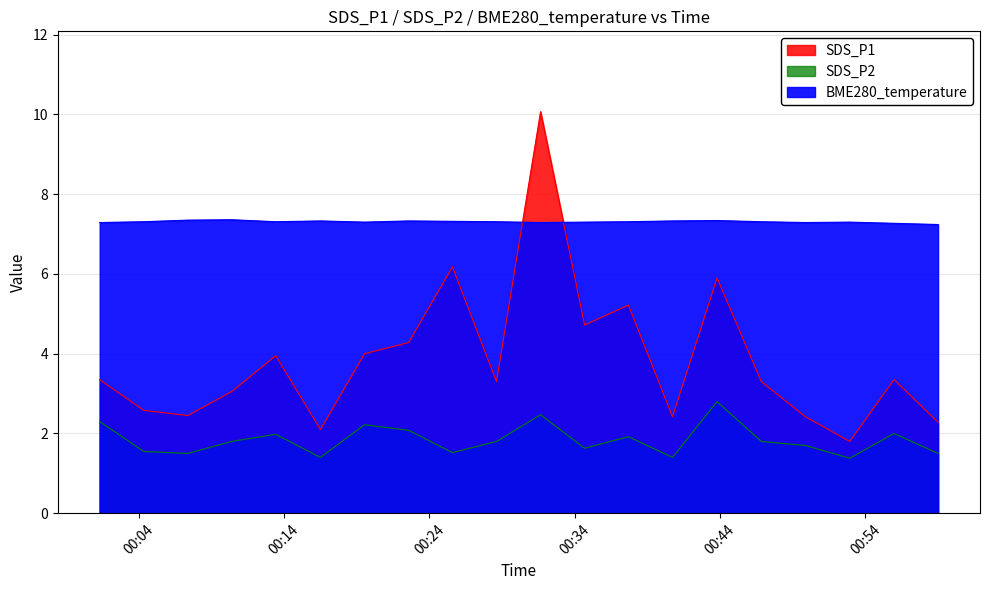

Reading right to left, list all the values displayed in this chart.

BME280_temperature: 7.2	7.3	7.3	7.3	7.3	7.3	7.3	7.3	7.3	7.3	7.3	7.3	7.3	7.3	7.3	7.3	7.4	7.3	7.3	7.3
SDS_P1: 2.3	3.4	1.8	2.4	3.3	5.9	2.4	5.2	4.7	10.1	3.3	6.2	4.3	4.0	2.1	4.0	3.0	2.5	2.6	3.4
SDS_P2: 1.5	2.0	1.4	1.7	1.8	2.8	1.4	1.9	1.6	2.5	1.8	1.5	2.1	2.2	1.4	2.0	1.8	1.5	1.6	2.3